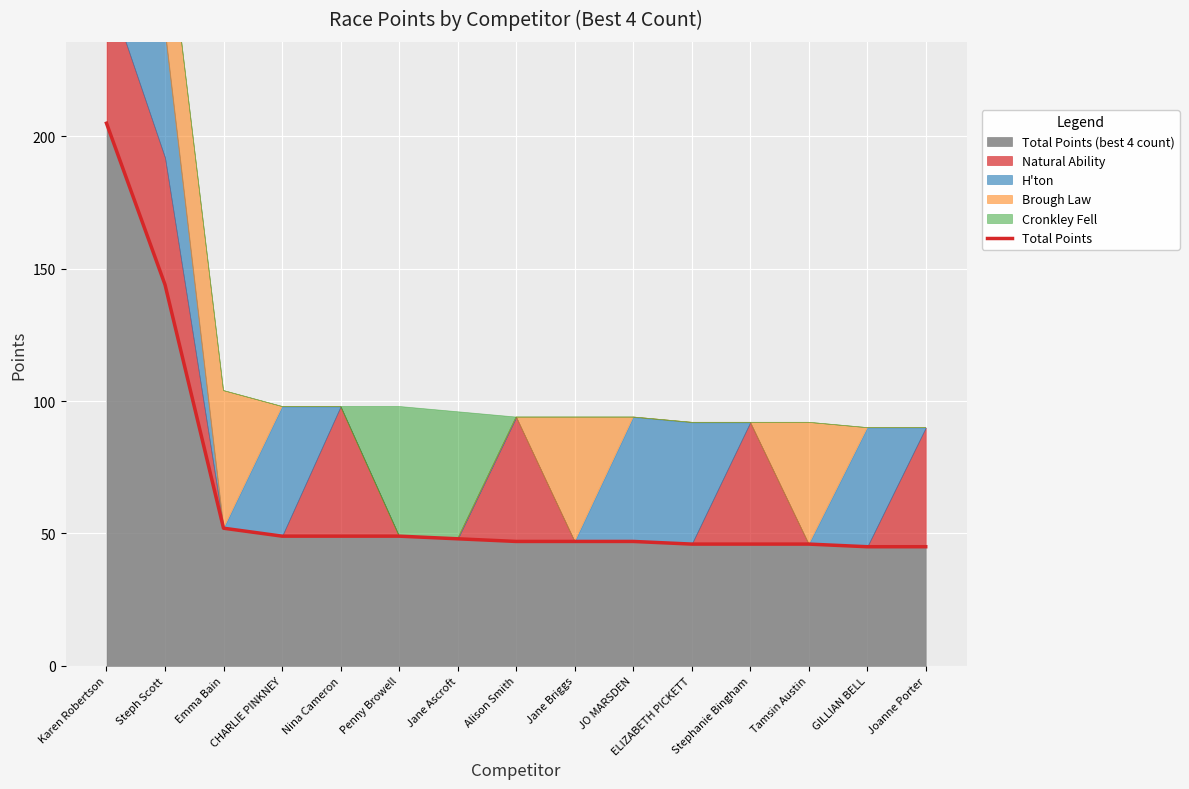

List the labels in order of value, largest first.

Karen Robertson, Steph Scott, Emma Bain, CHARLIE PINKNEY, Nina Cameron, Penny Browell, Jane Ascroft, Alison Smith, Jane Briggs, JO MARSDEN, ELIZABETH PICKETT, Stephanie Bingham, Tamsin Austin, GILLIAN BELL, Joanne Porter